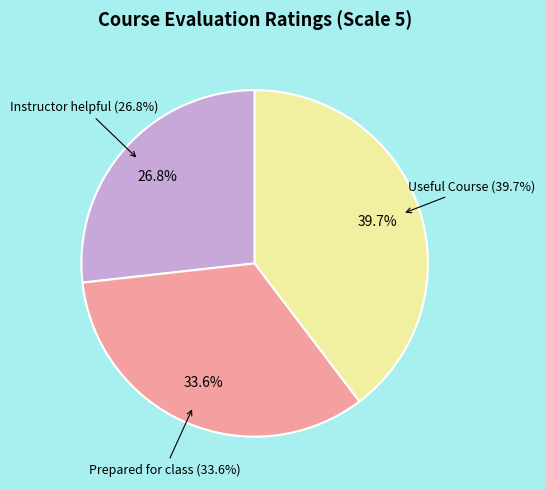

What is the change in value from Instructor helpful to Useful Course?

+0.1